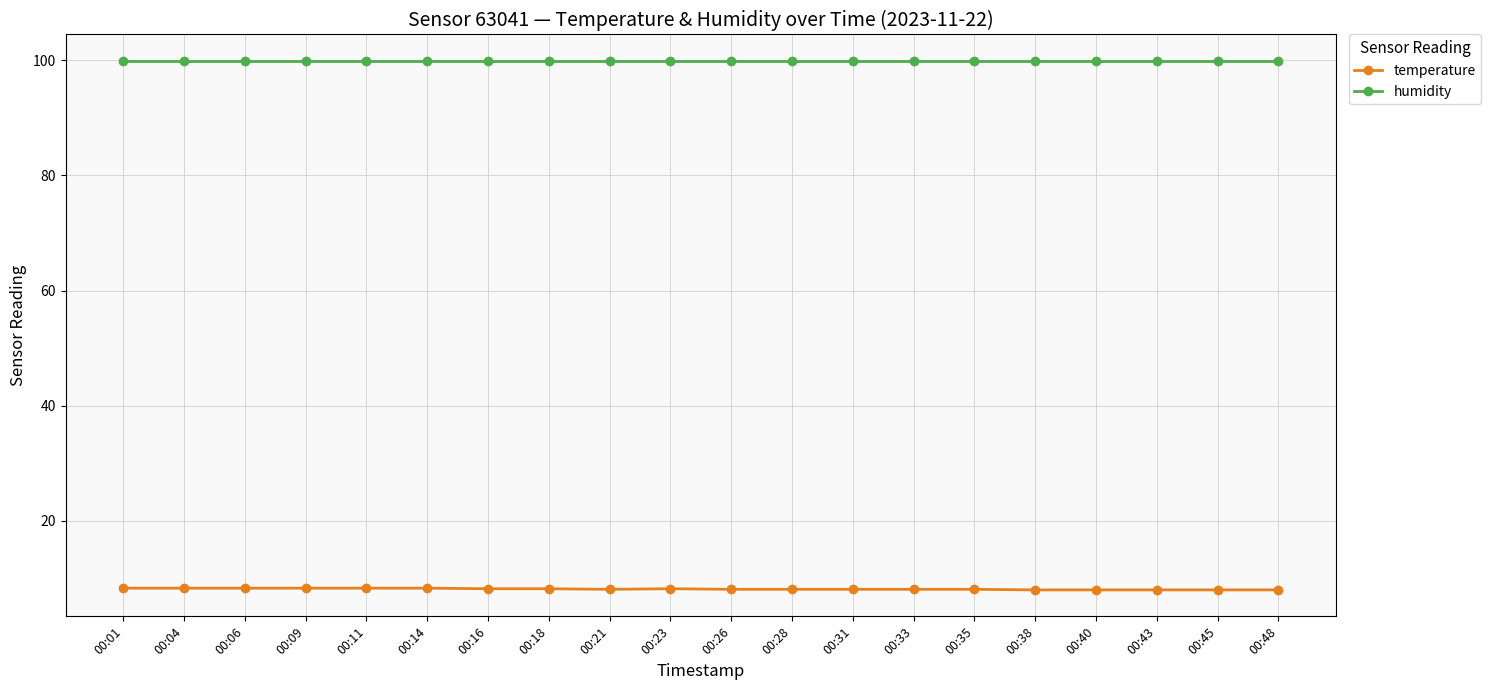

Which series has the widest spread of values?

temperature